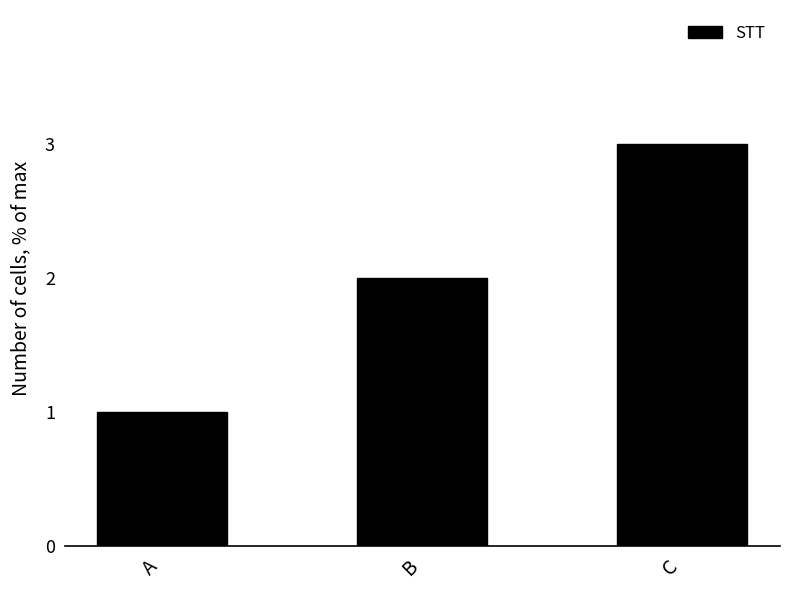

What is the sum of the values at A and B?

3